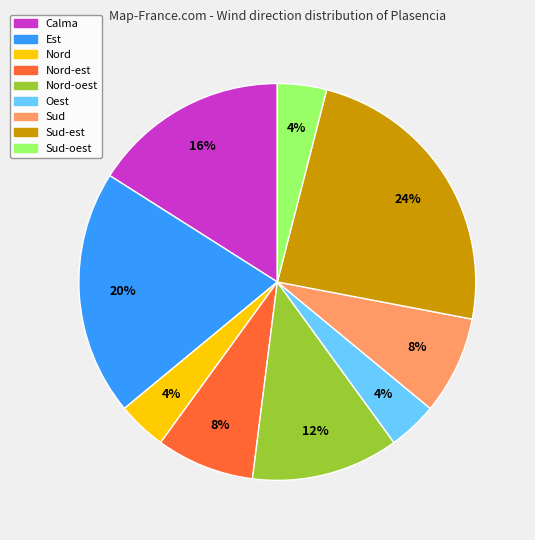

Which category has the biggest portion of the pie?

Sud-est